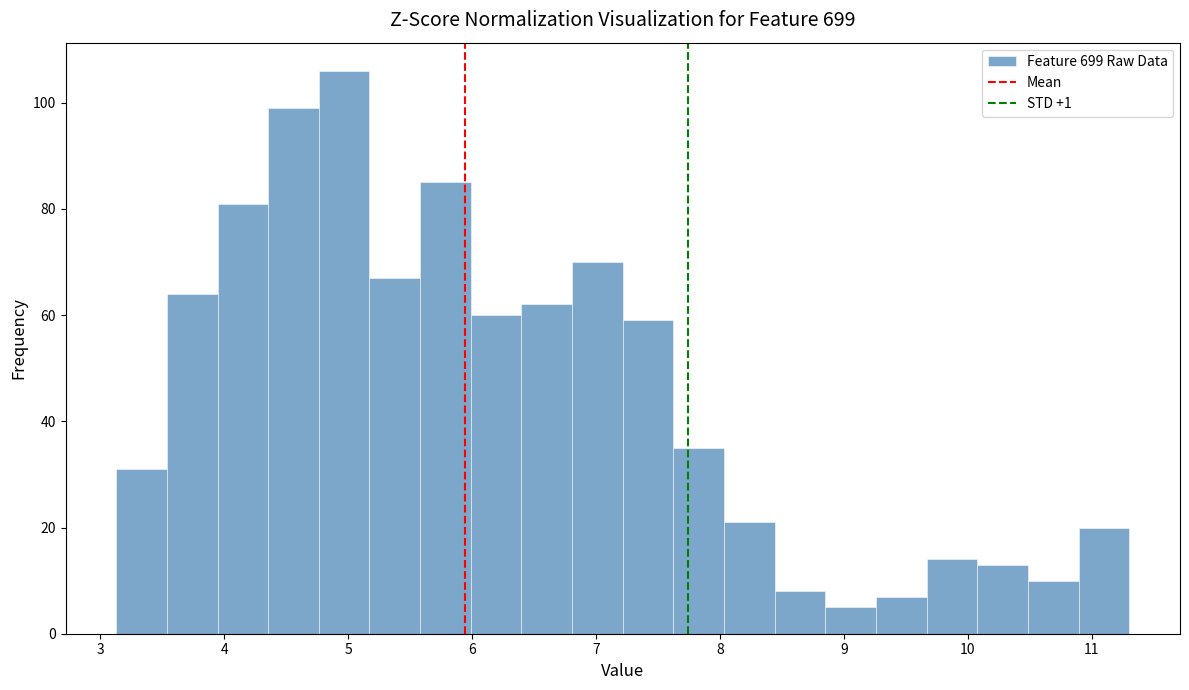

Which range on the x-axis has the tallest bar?

4.8 to 5.2